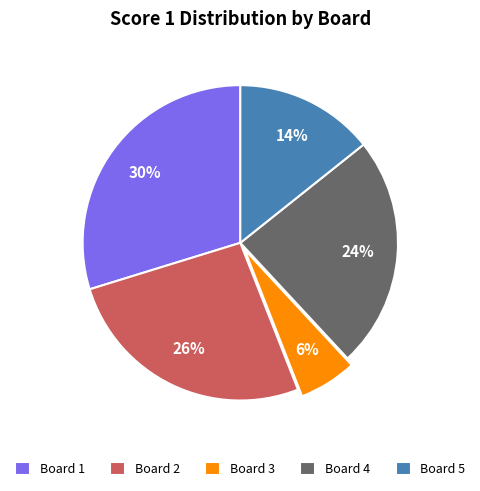

Is Board 4 the majority of the pie?

No